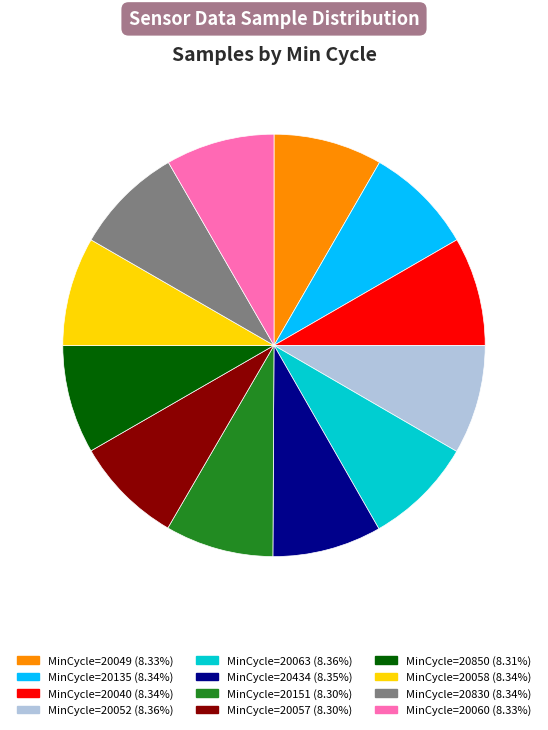

How many slices are in this pie chart?

12